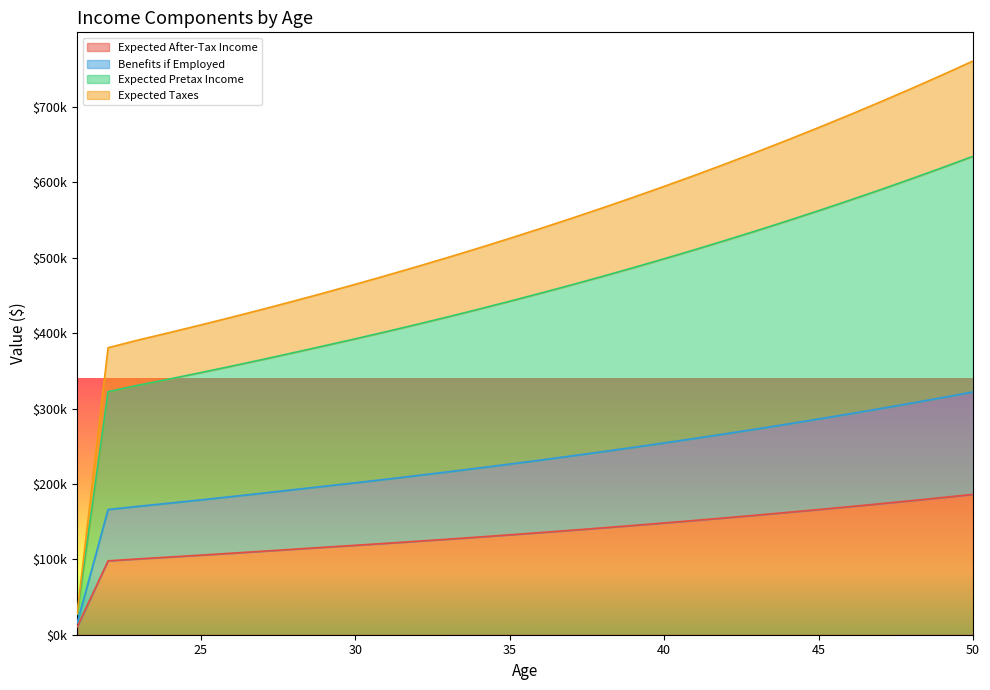

Does the chart display data point markers on the line(s)?

No